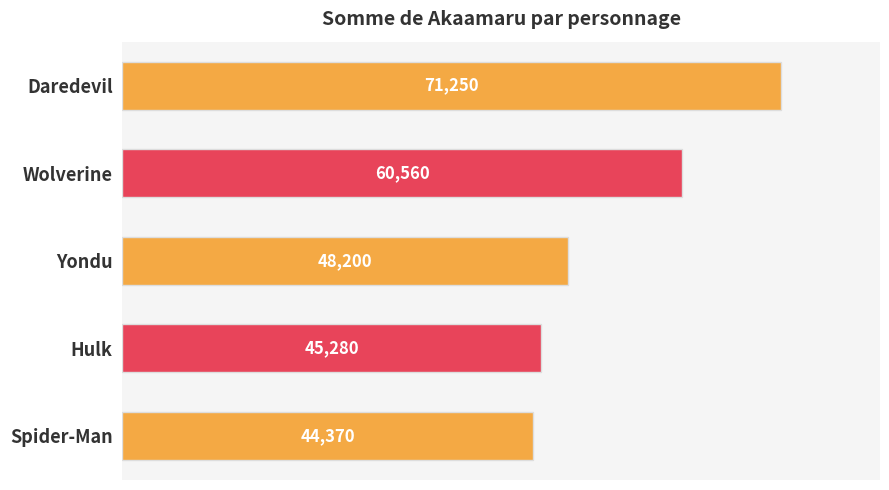

What is the maximum value shown in the chart?

71250